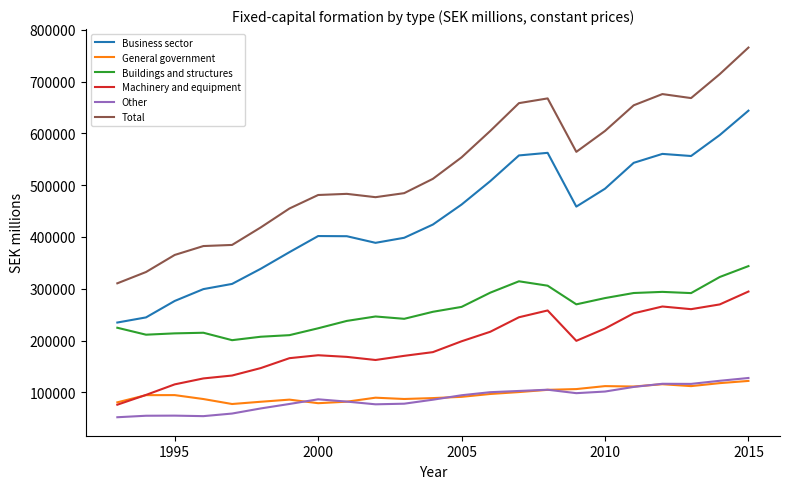

Which series has the largest total across all categories?

Total